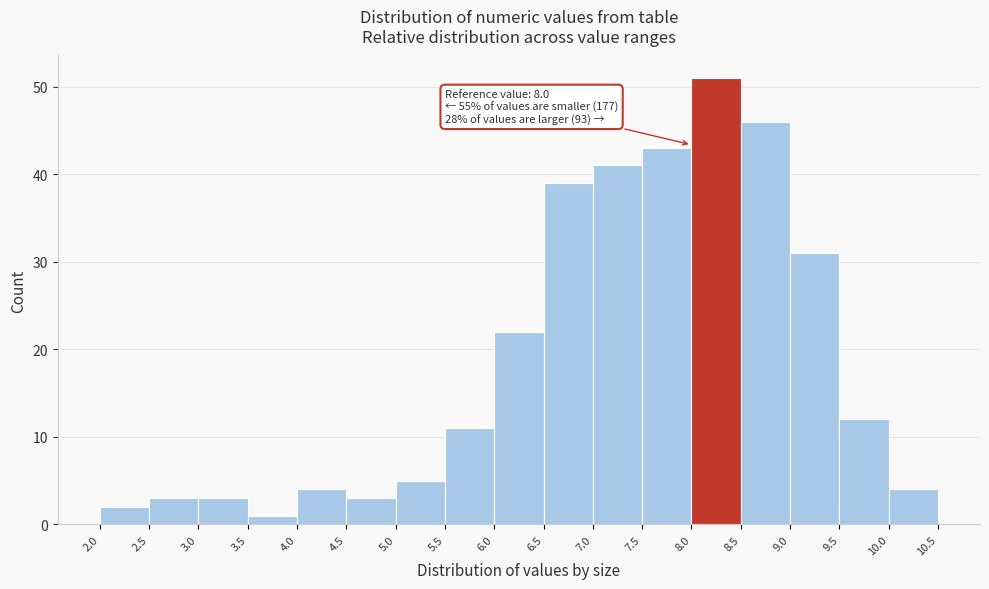

Over which range of the x-axis is the bar tallest?

8.0 to 8.5